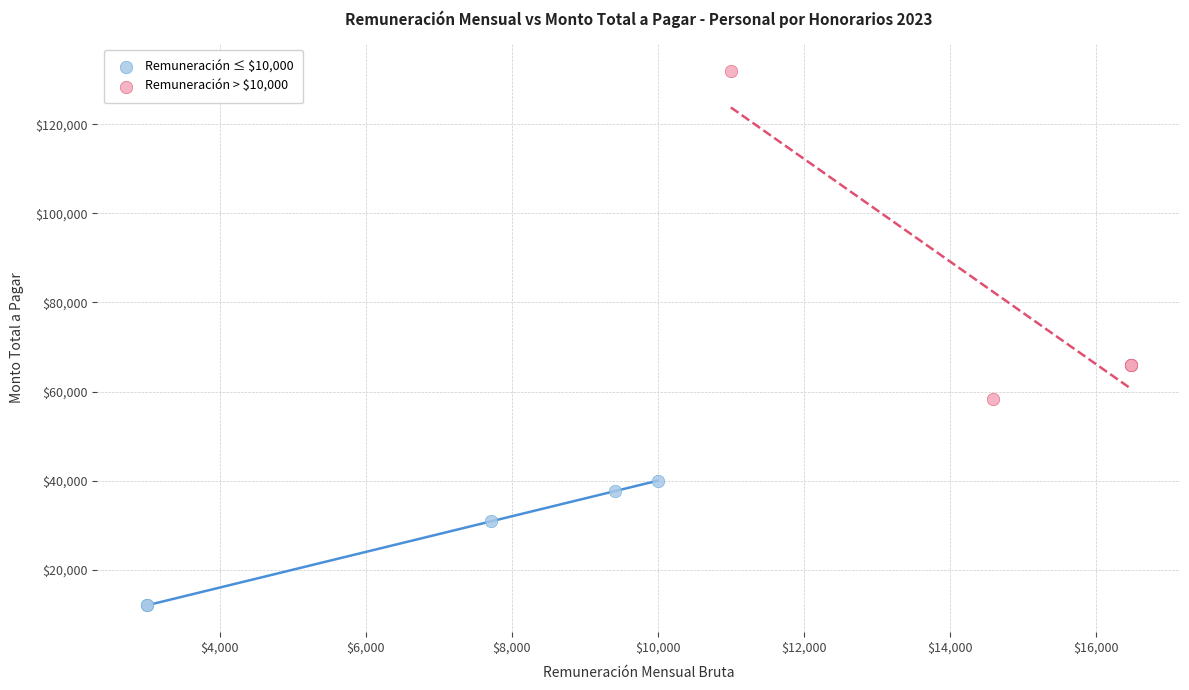

Which series contains the highest Y value?

Remuneración > $10,000